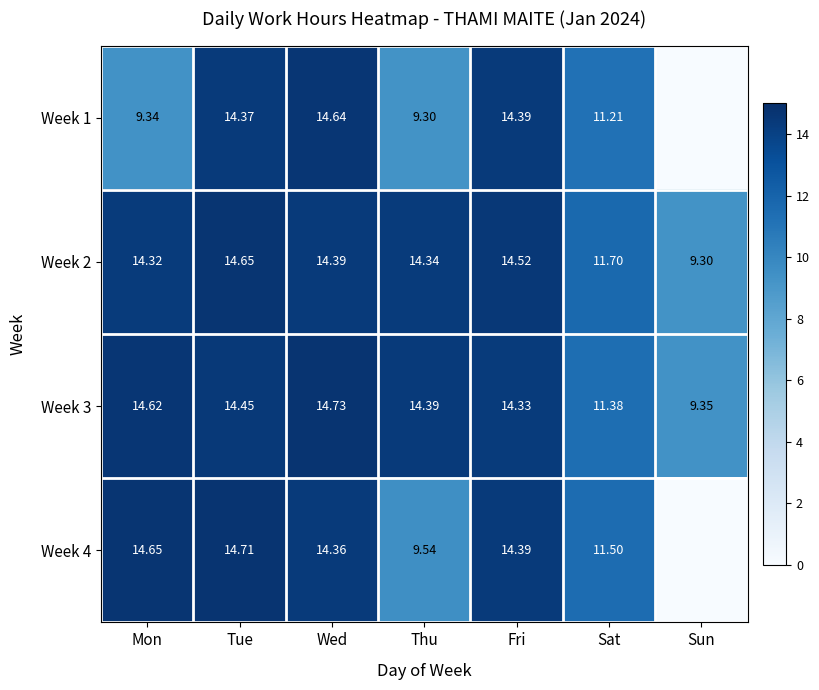

Is the value of Week 1 at Sat greater than the value of Week 3 at Wed?

No